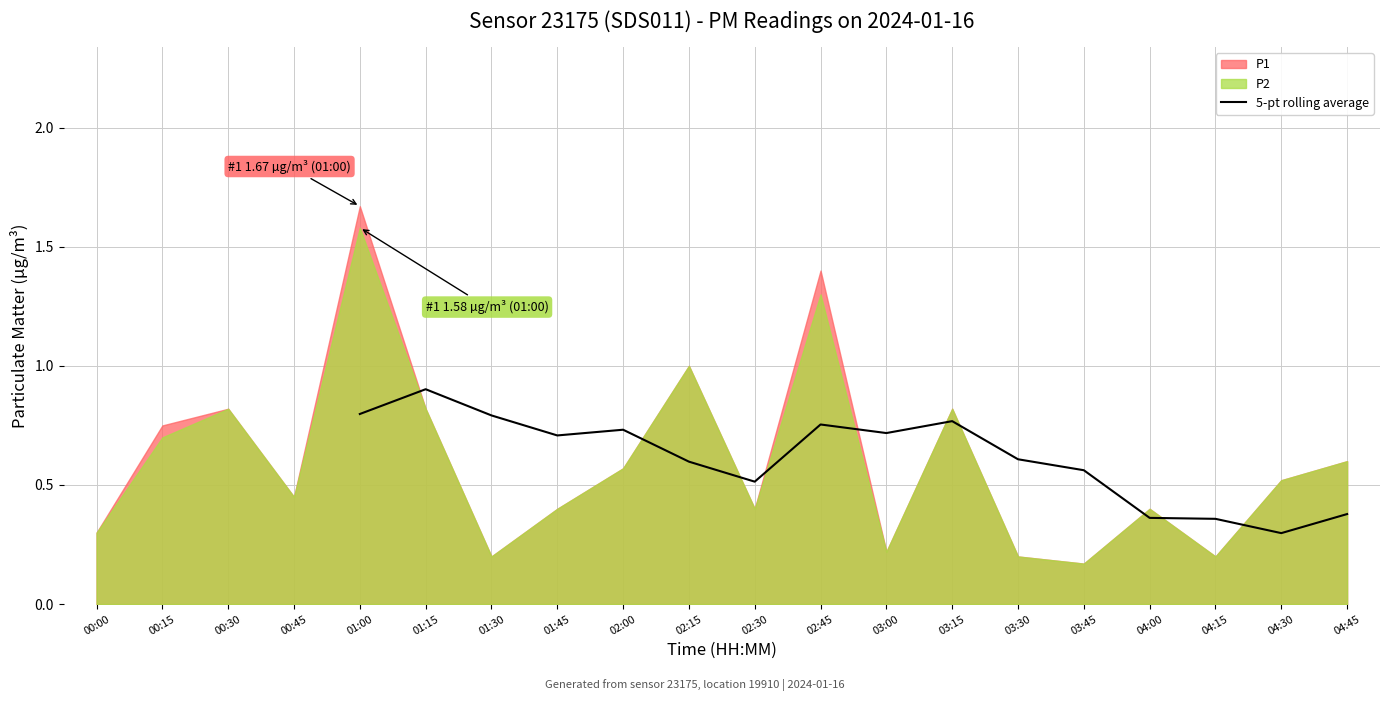

Between 04:45 and 04:30, which is larger?

04:45